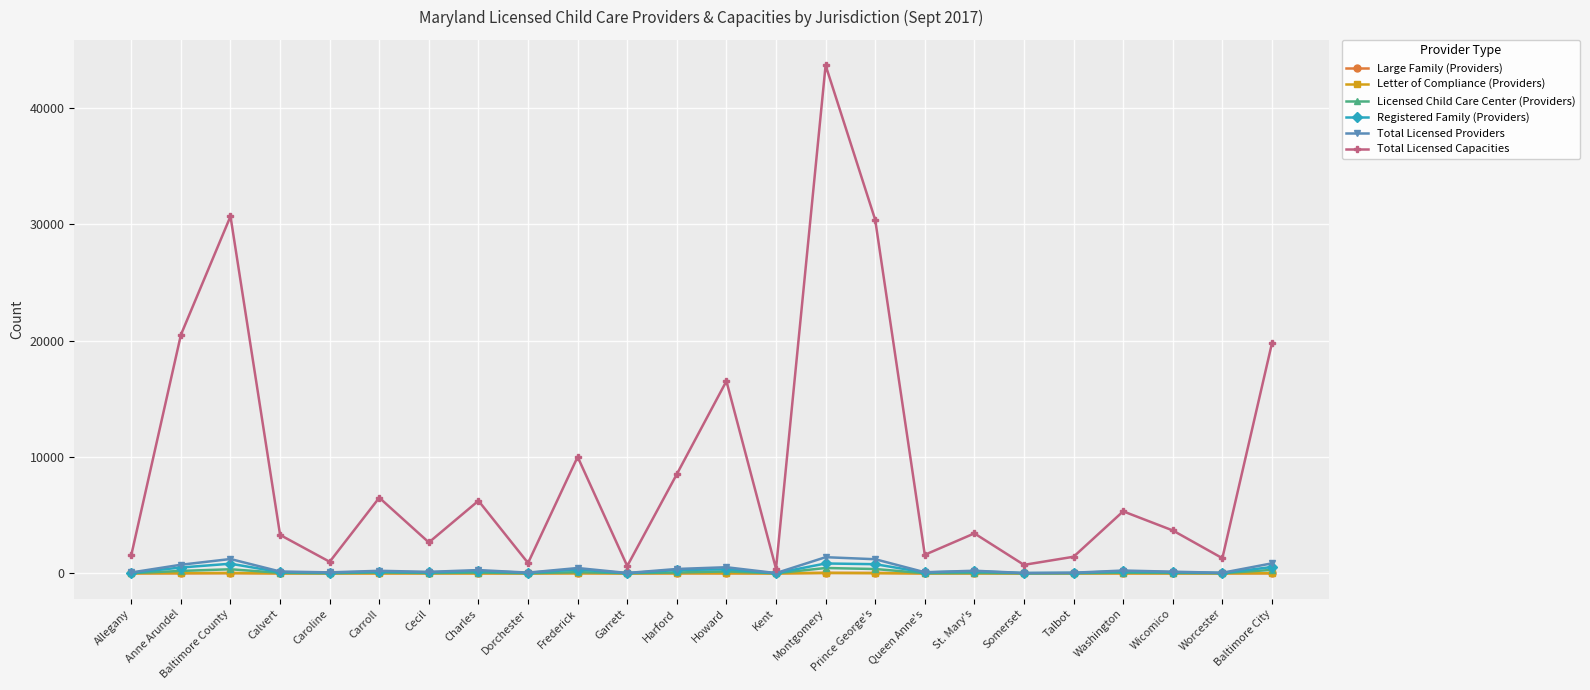

Where is the first local maximum for Total Licensed Capacities?

Baltimore County